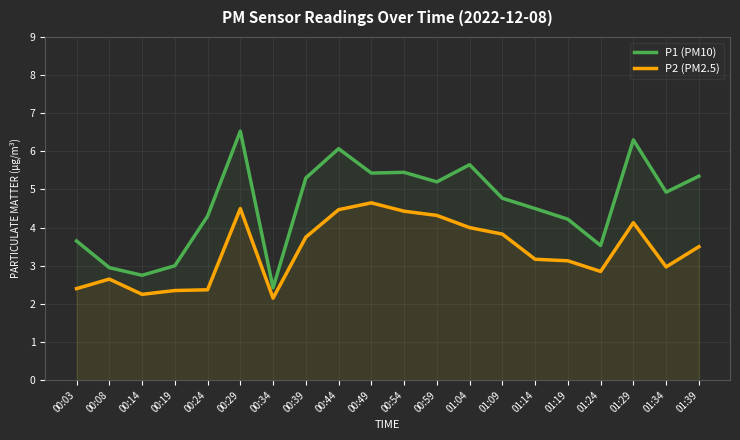

What is the label of the 7th point from the left?

00:34